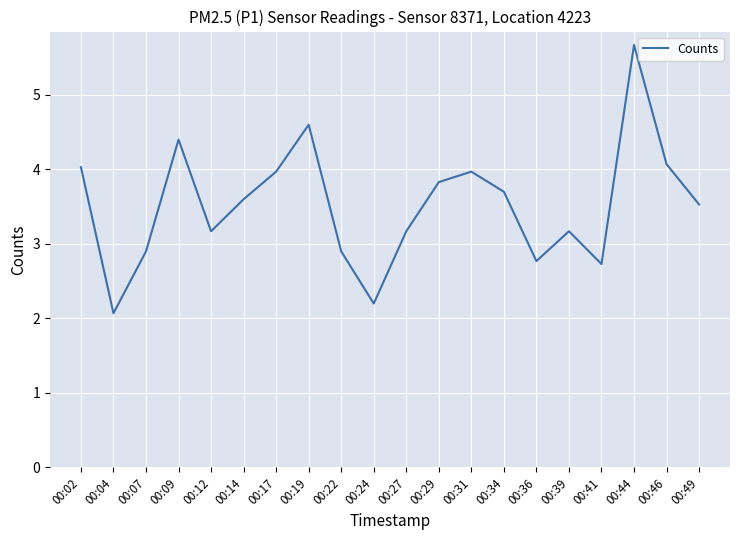

Approximately how many times larger is the value at 00:19 compared to 00:02?

1.1